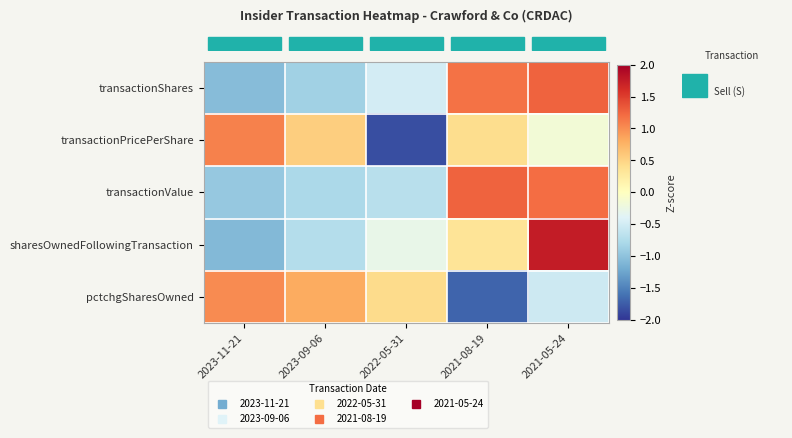

Which label corresponds to the smallest value in the chart?

2022-05-31